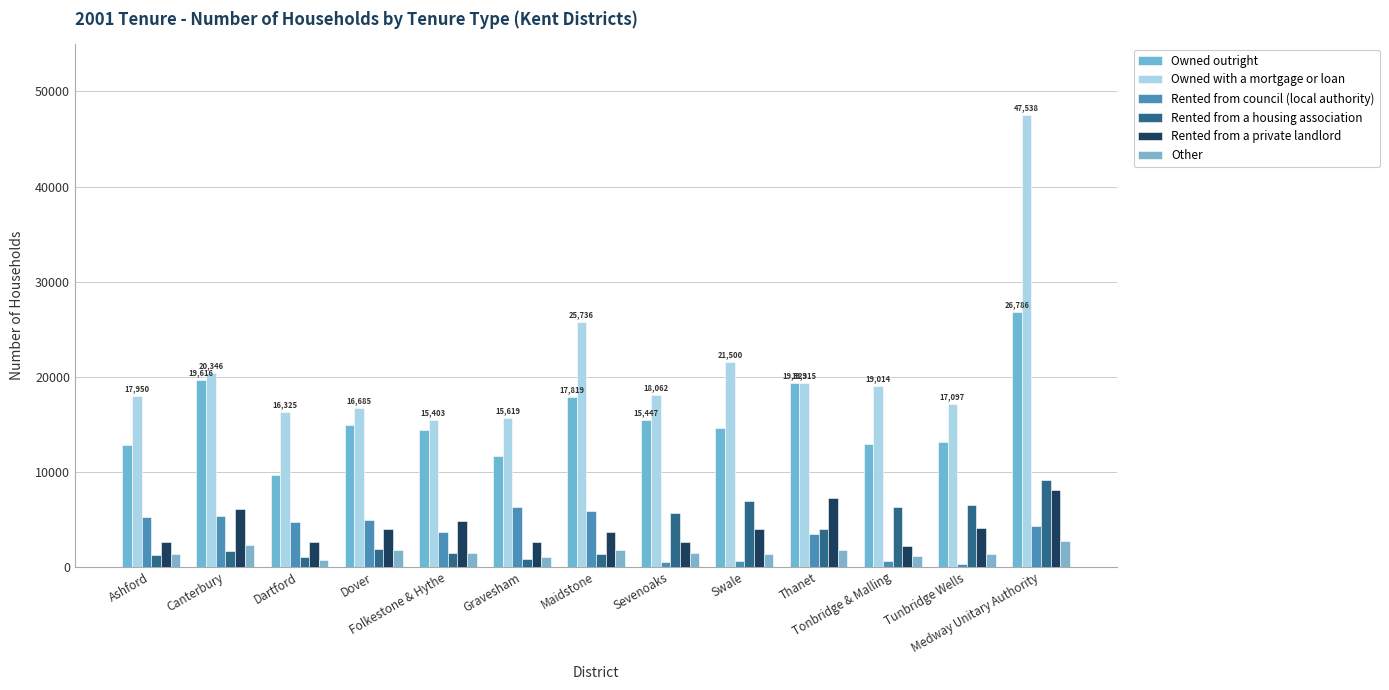

What is the label of the 9th bar from the left?

Swale